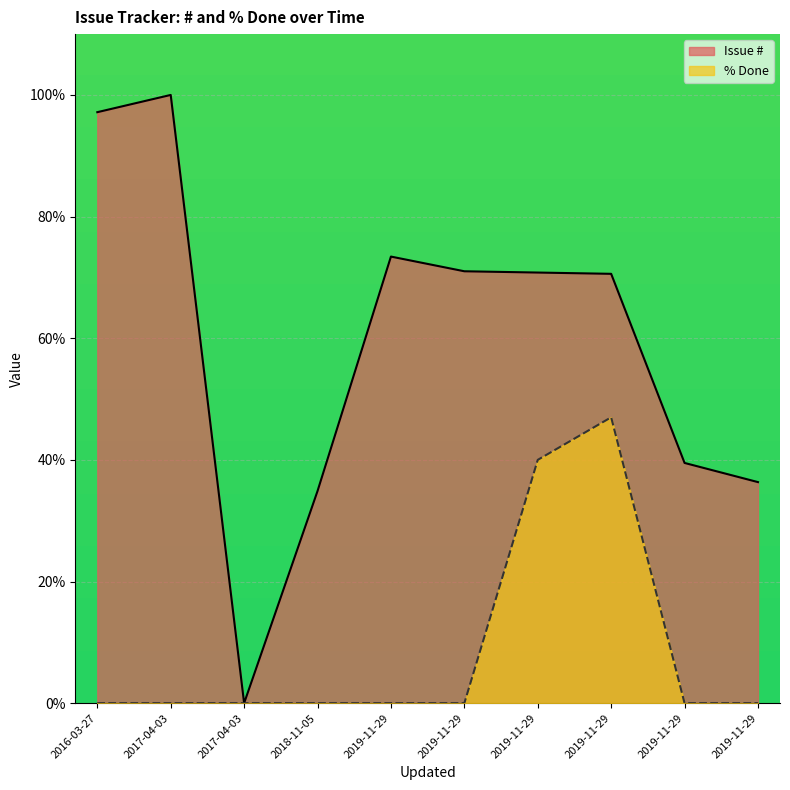

How many values in the Issue # series exceed 70?

6